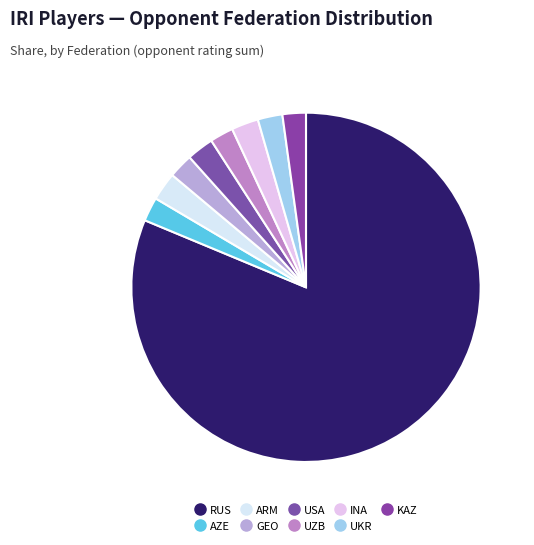

How many slices are in this pie chart?

9